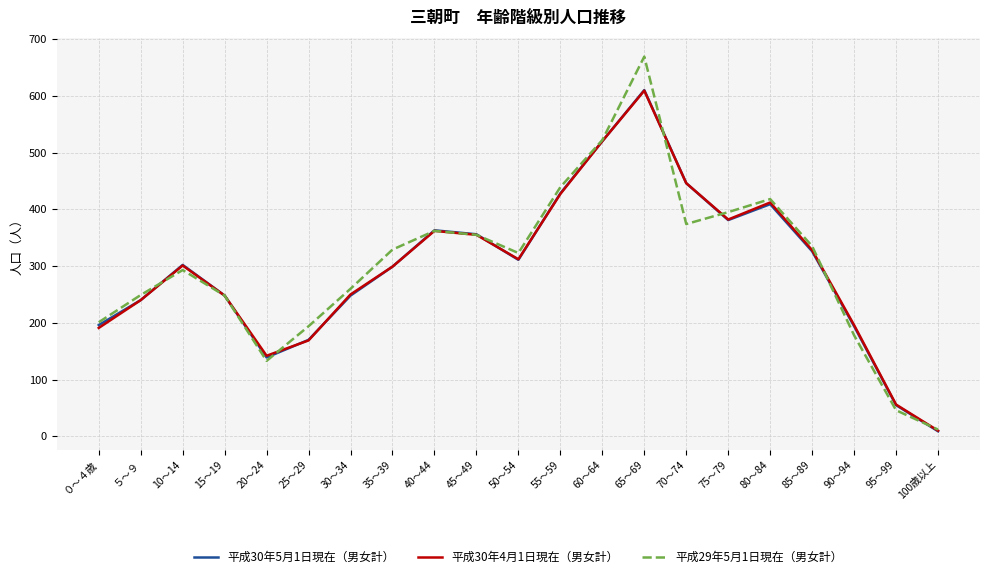

True or false: 平成30年4月1日現在（男女計） has a value of 169 at 25～29.

True